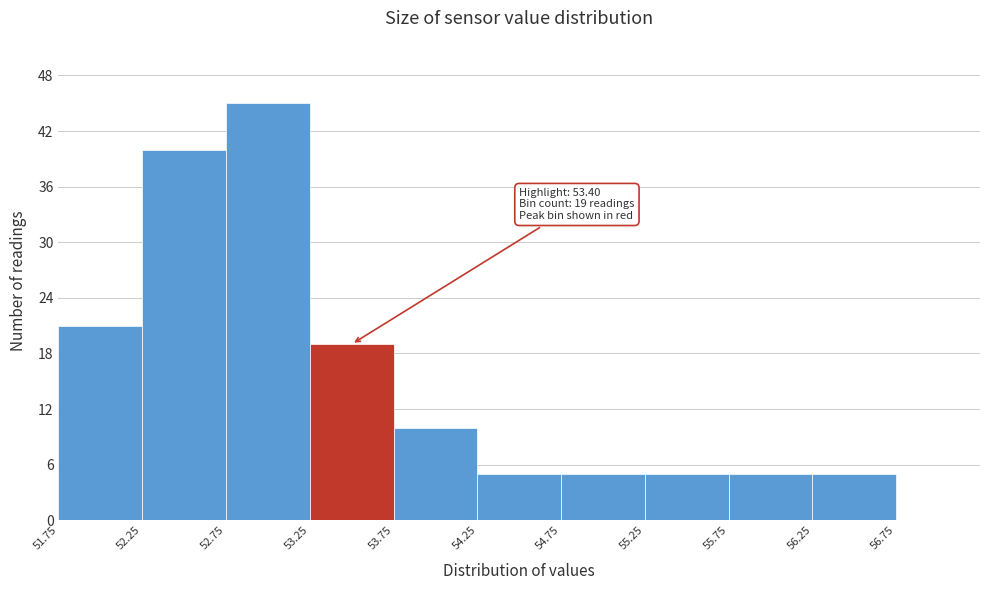

Which range on the x-axis has the tallest bar?

52.75 to 53.25